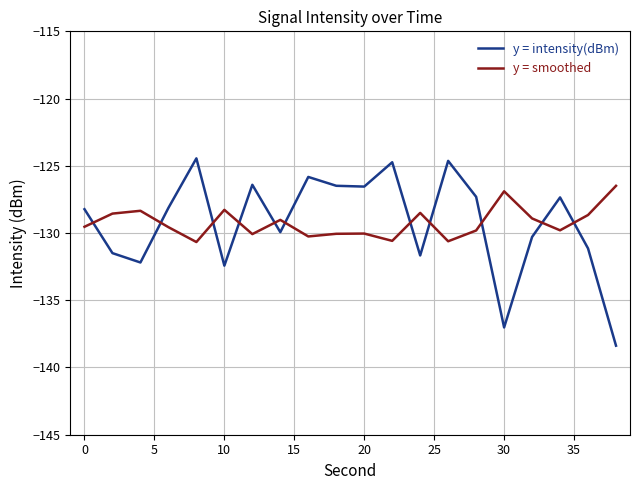

List the series in order of their peak value, lowest first.

y = smoothed, y = intensity(dBm)